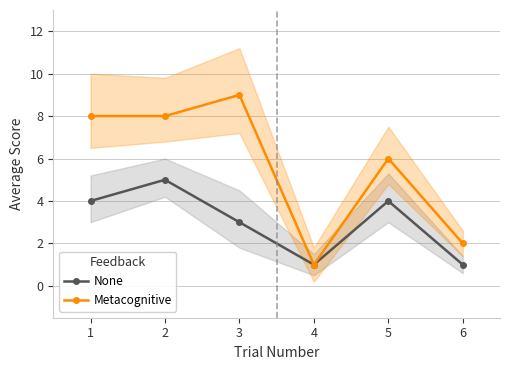

True or false: Metacognitive and None cross at least once.

False